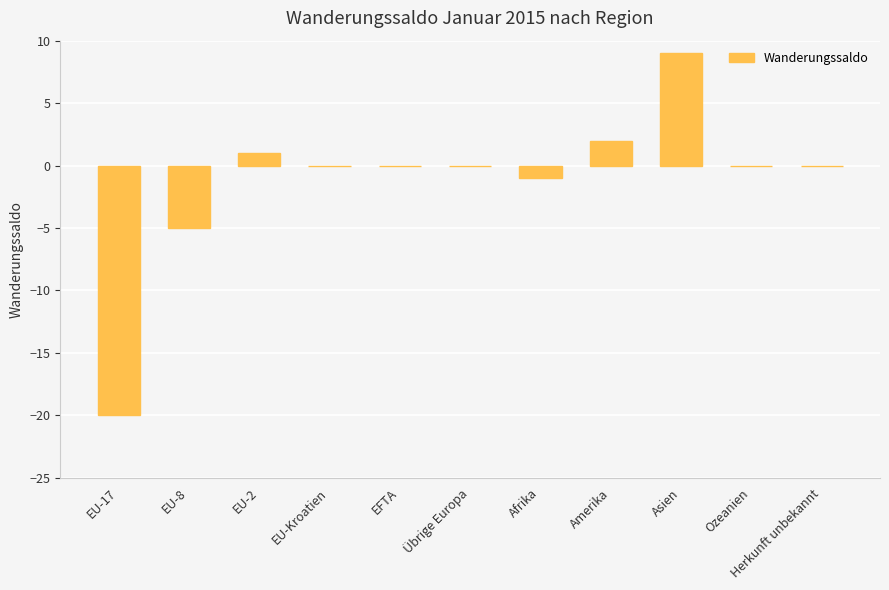

What is the sum of the values at Übrige Europa and Afrika?

-1